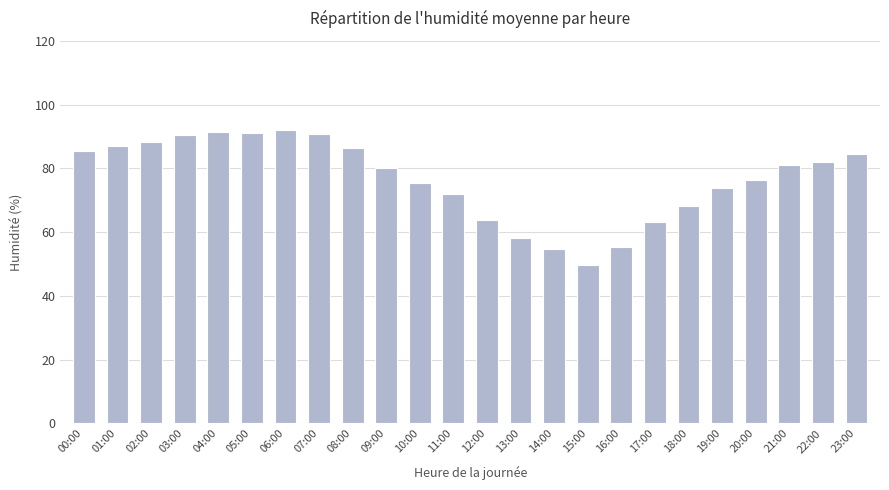

Which has a higher value, 18:00 or 15:00?

18:00